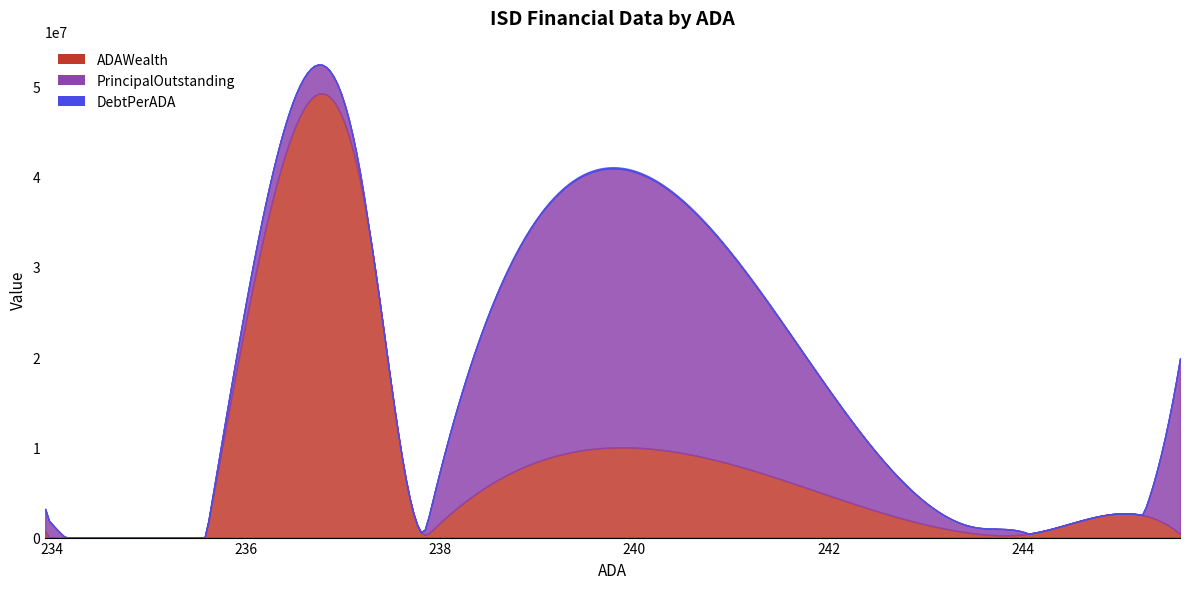

True or false: PrincipalOutstanding has more than 1 points higher than both neighbors.

False